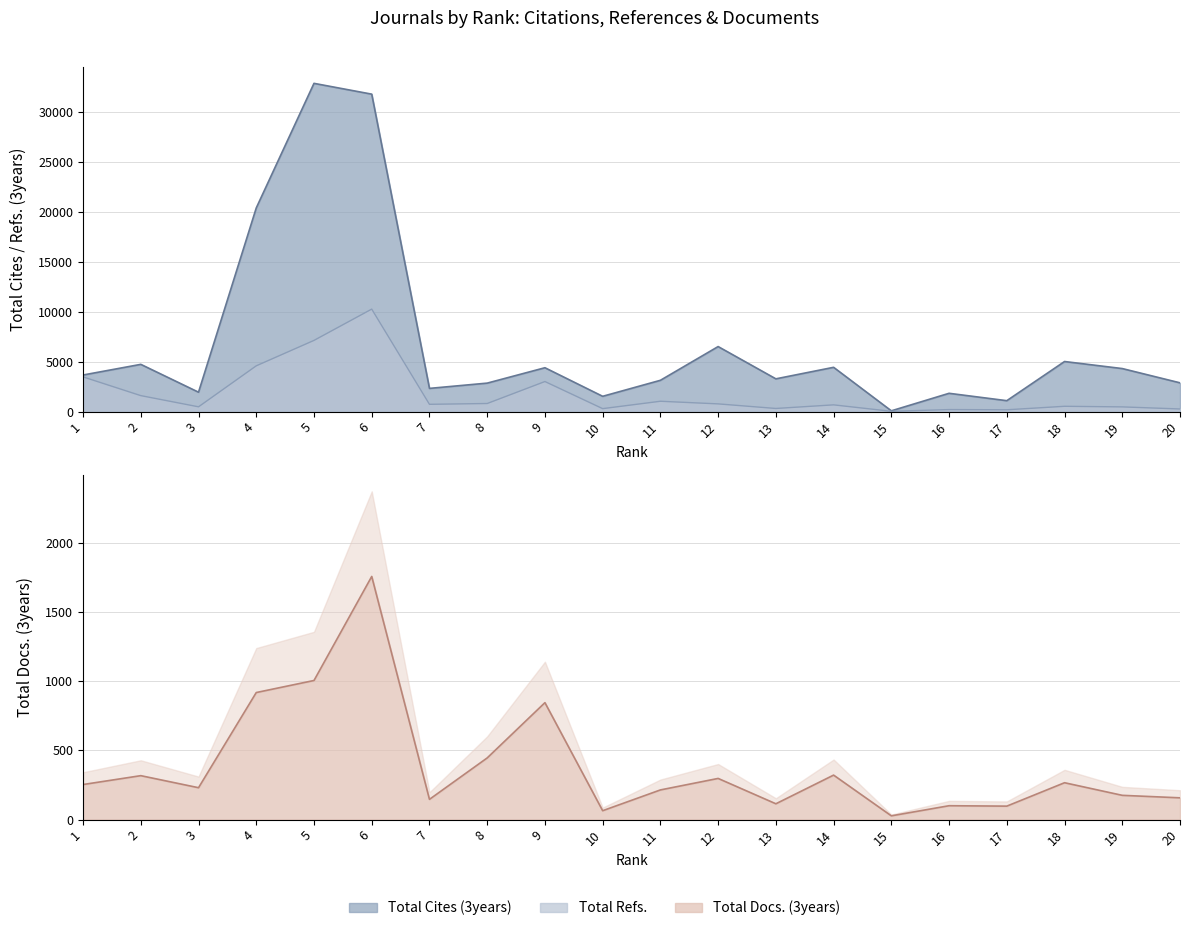

Reading right to left, what are all the values shown in this chart?

Total Cites (3years): 2881	4311	5017	1092	1831	75	4436	3281	6516	3134	1530	4394	2852	2324	31819	32901	20412	1942	4733	3665
Total Refs.: 260	469	529	179	201	26	673	311	771	1034	294	3012	808	728	10271	7134	4586	477	1599	3477
Total Docs. (3years): 157	175	266	97	100	27	321	114	297	214	64	844	445	146	1755	1004	917	230	317	253